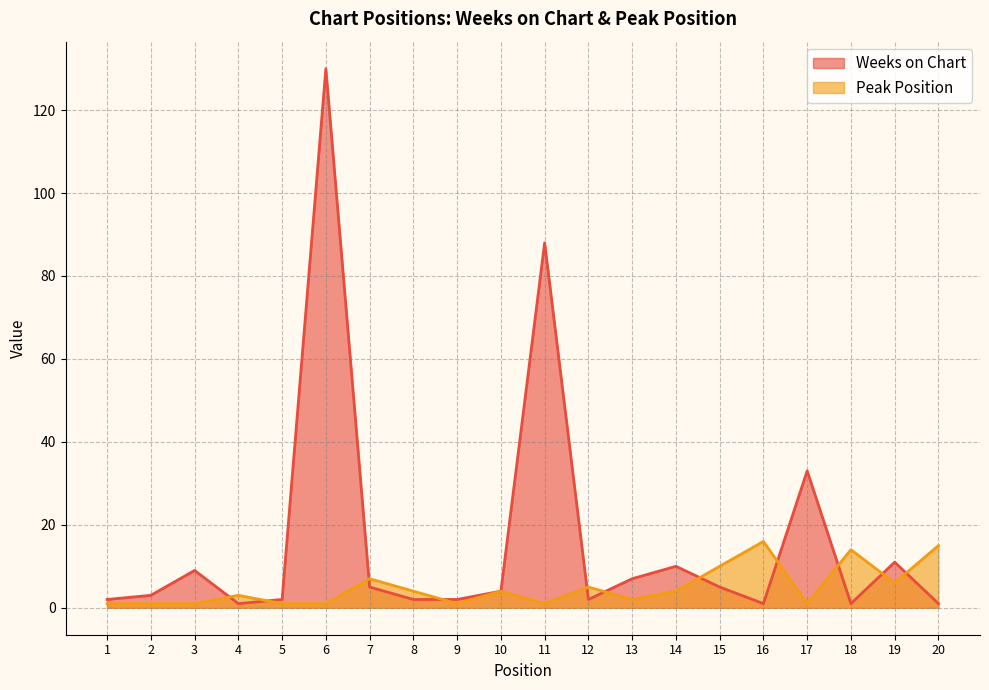

Which series has the largest total across all categories?

Weeks on Chart